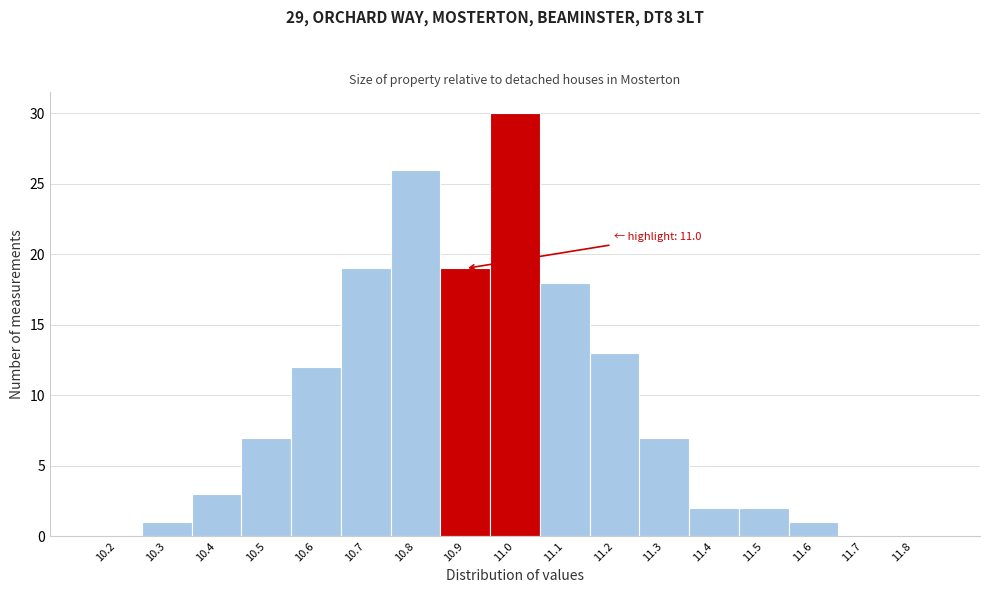

Reading left to right, transcribe all the data shown in this chart.

10.2=0	10.3=1	10.4=3	10.5=7	10.6=12	10.7=19	10.8=26	10.9=19	11.0=30	11.1=18	11.2=13	11.3=7	11.4=2	11.5=2	11.6=1	11.7=0	11.8=0